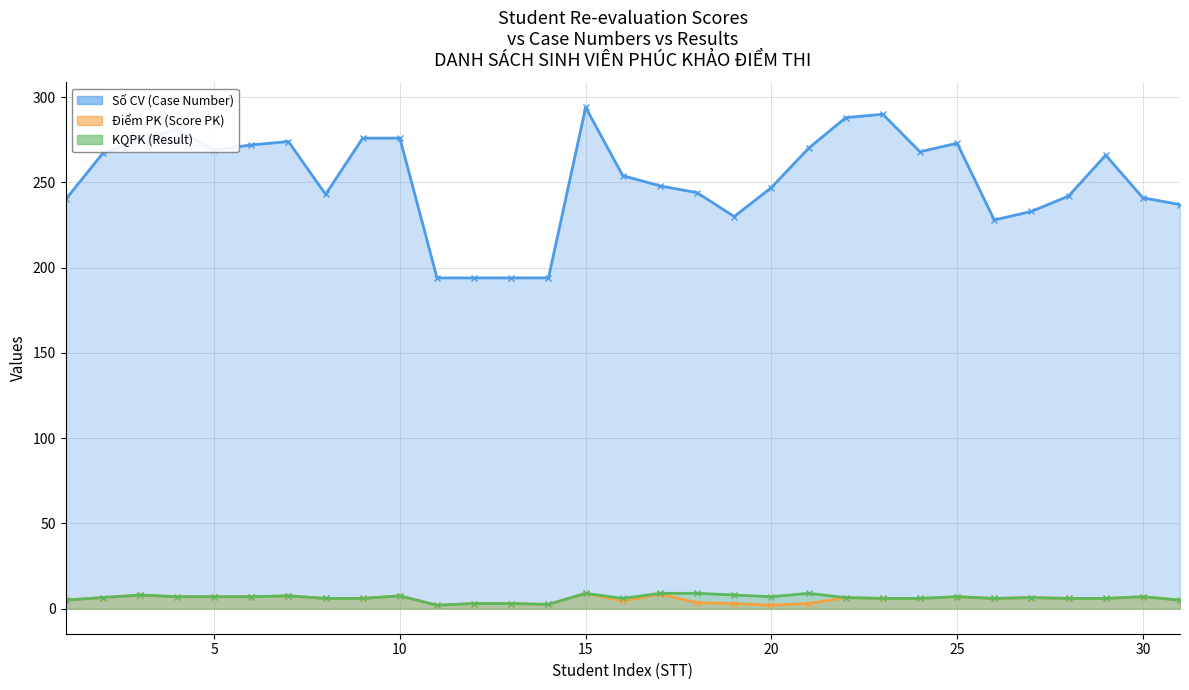

What is the sum of all Số CV (Case Number) values?

7802.0